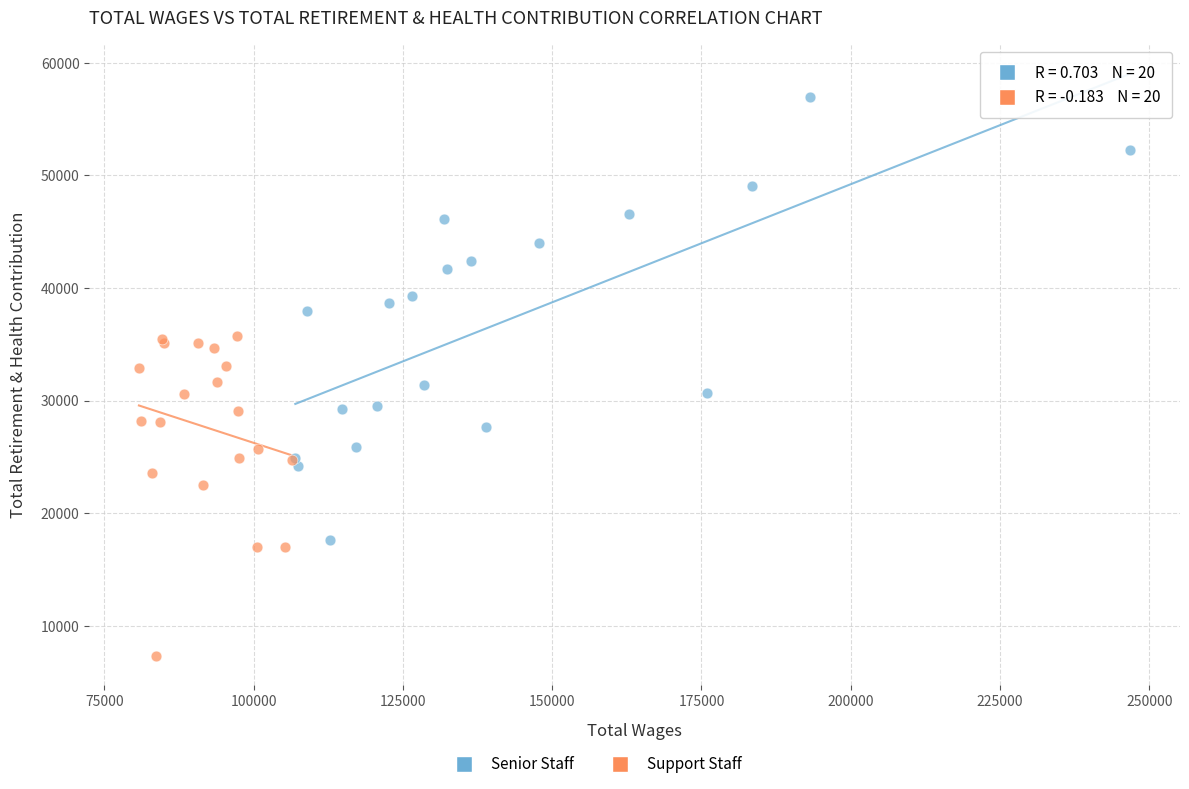

Which series reaches the maximum Y coordinate?

Senior Staff